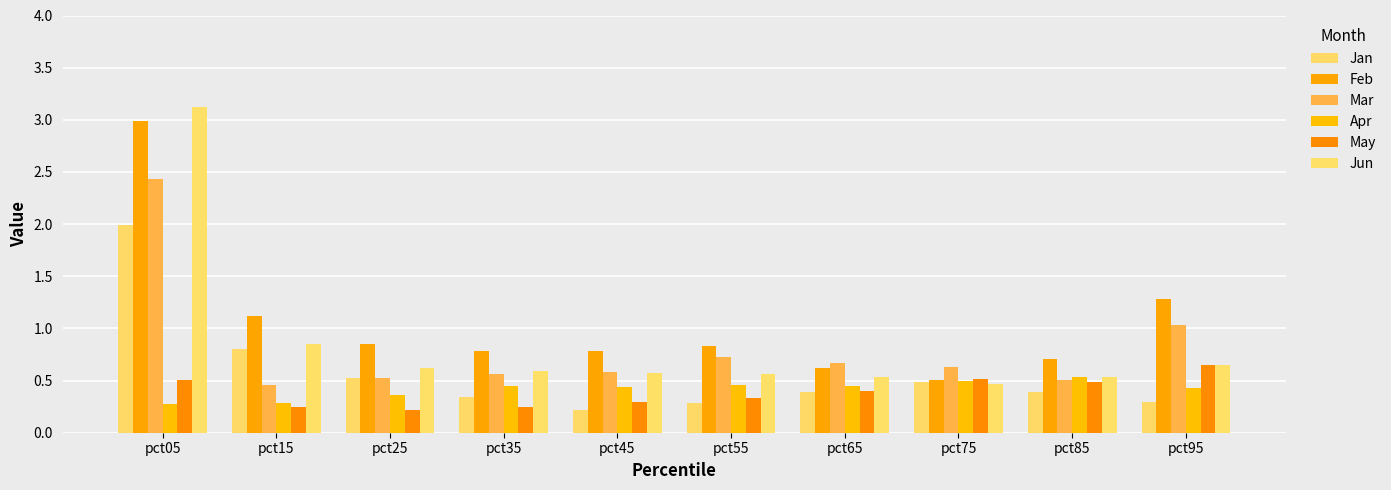

How many bars are there in total?

60